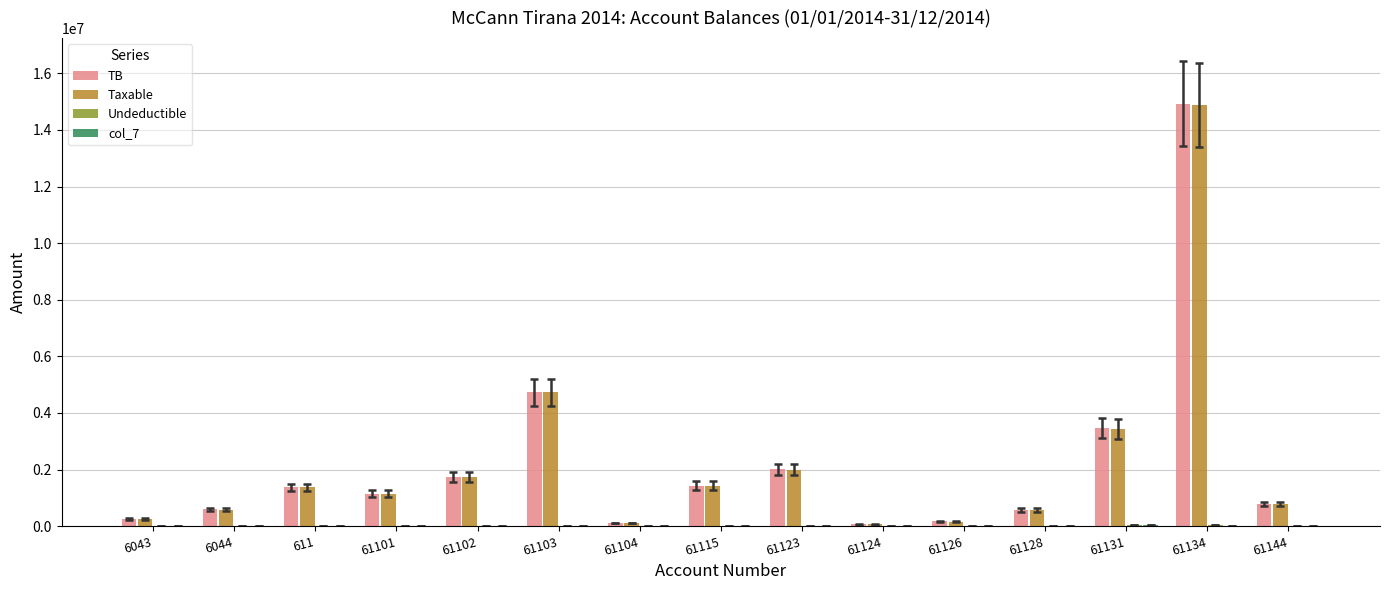

Does the chart contain stacked bars?

No